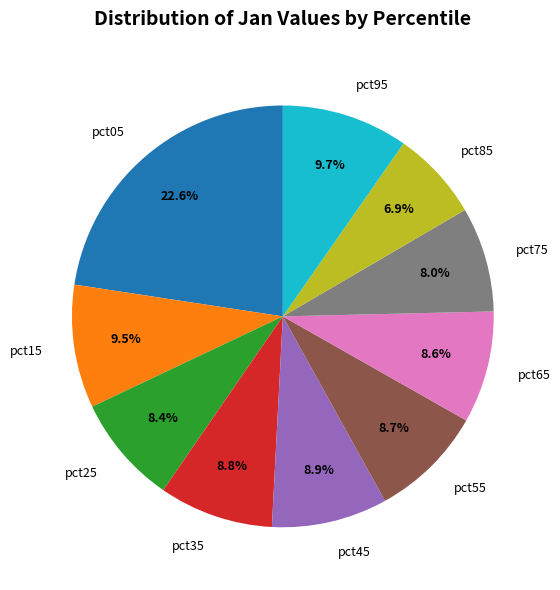

What is the smallest slice in the pie chart?

pct85